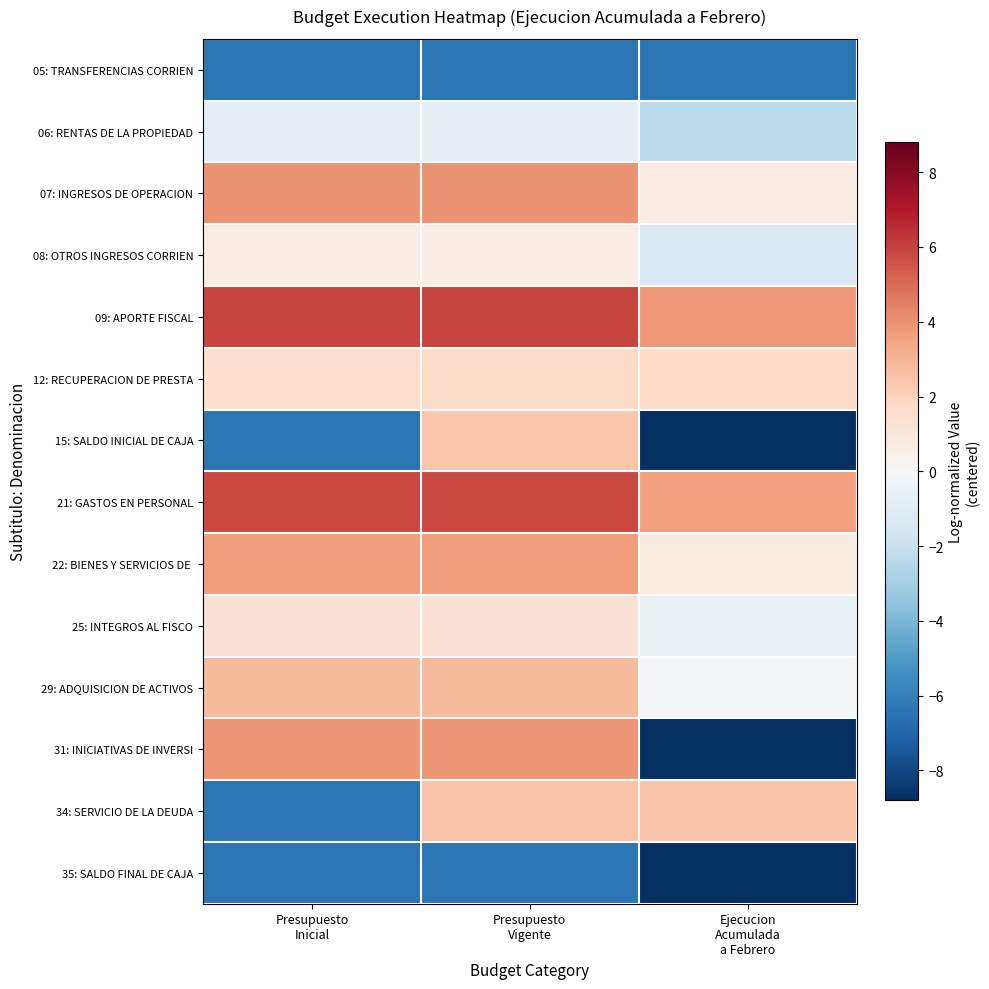

Which series has the widest spread of values?

31: INICIATIVAS DE INVERSI